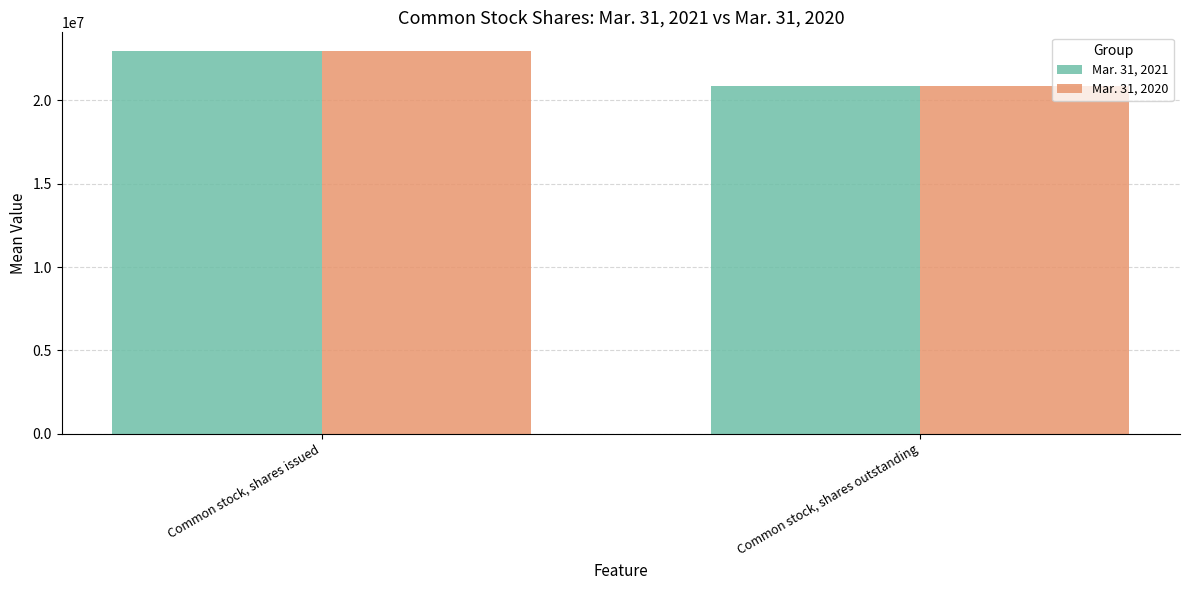

What is the difference between the Mar. 31, 2020 values at Common stock, shares outstanding and Common stock, shares issued?

2090309